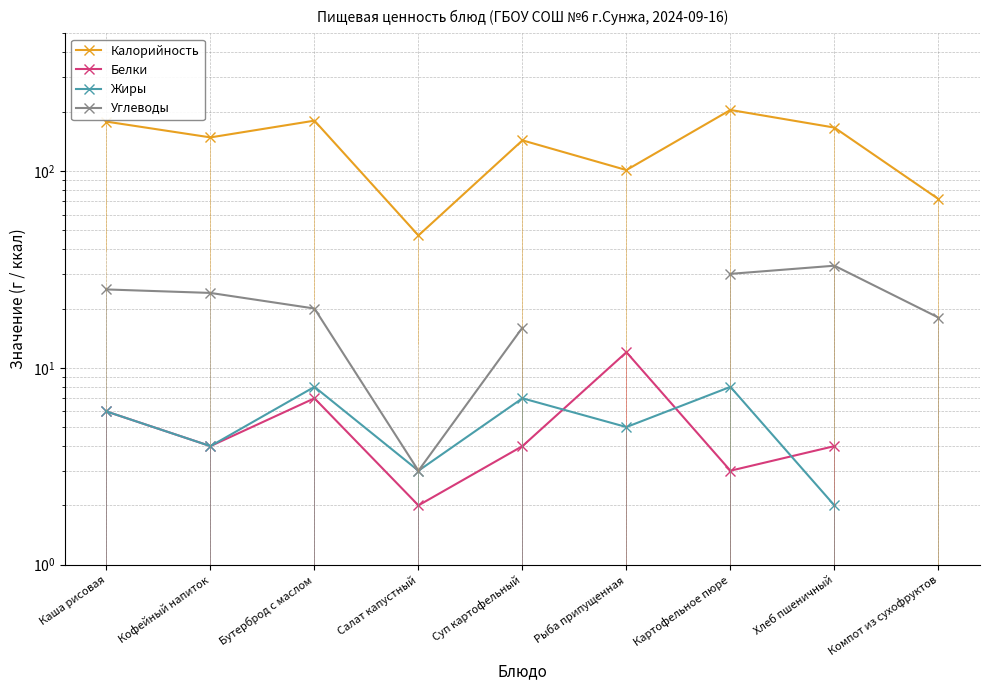

True or false: Калорийность and Углеводы intersect in this chart.

False